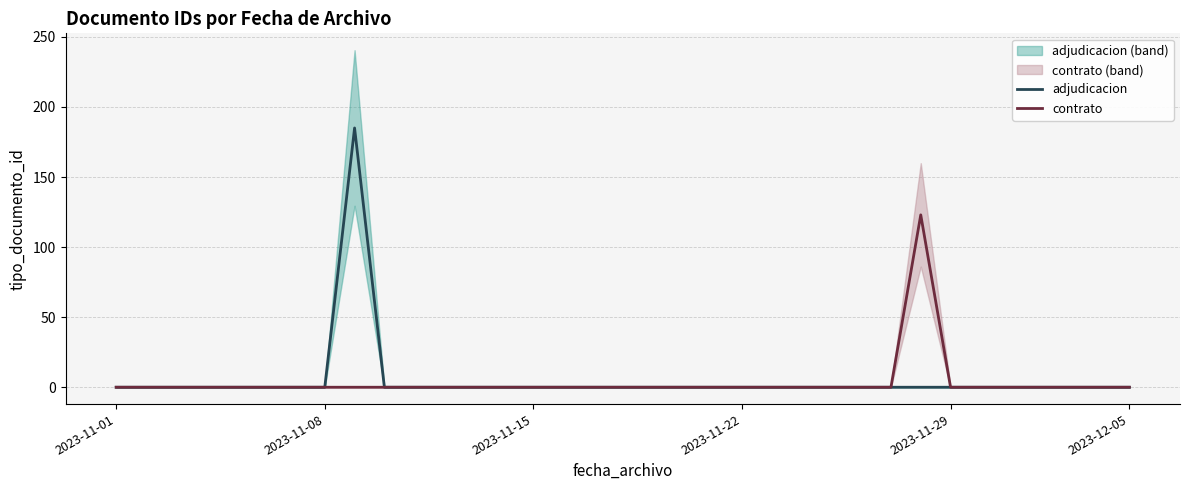

At 9, list the series in order from largest to smallest.

adjudicacion, contrato